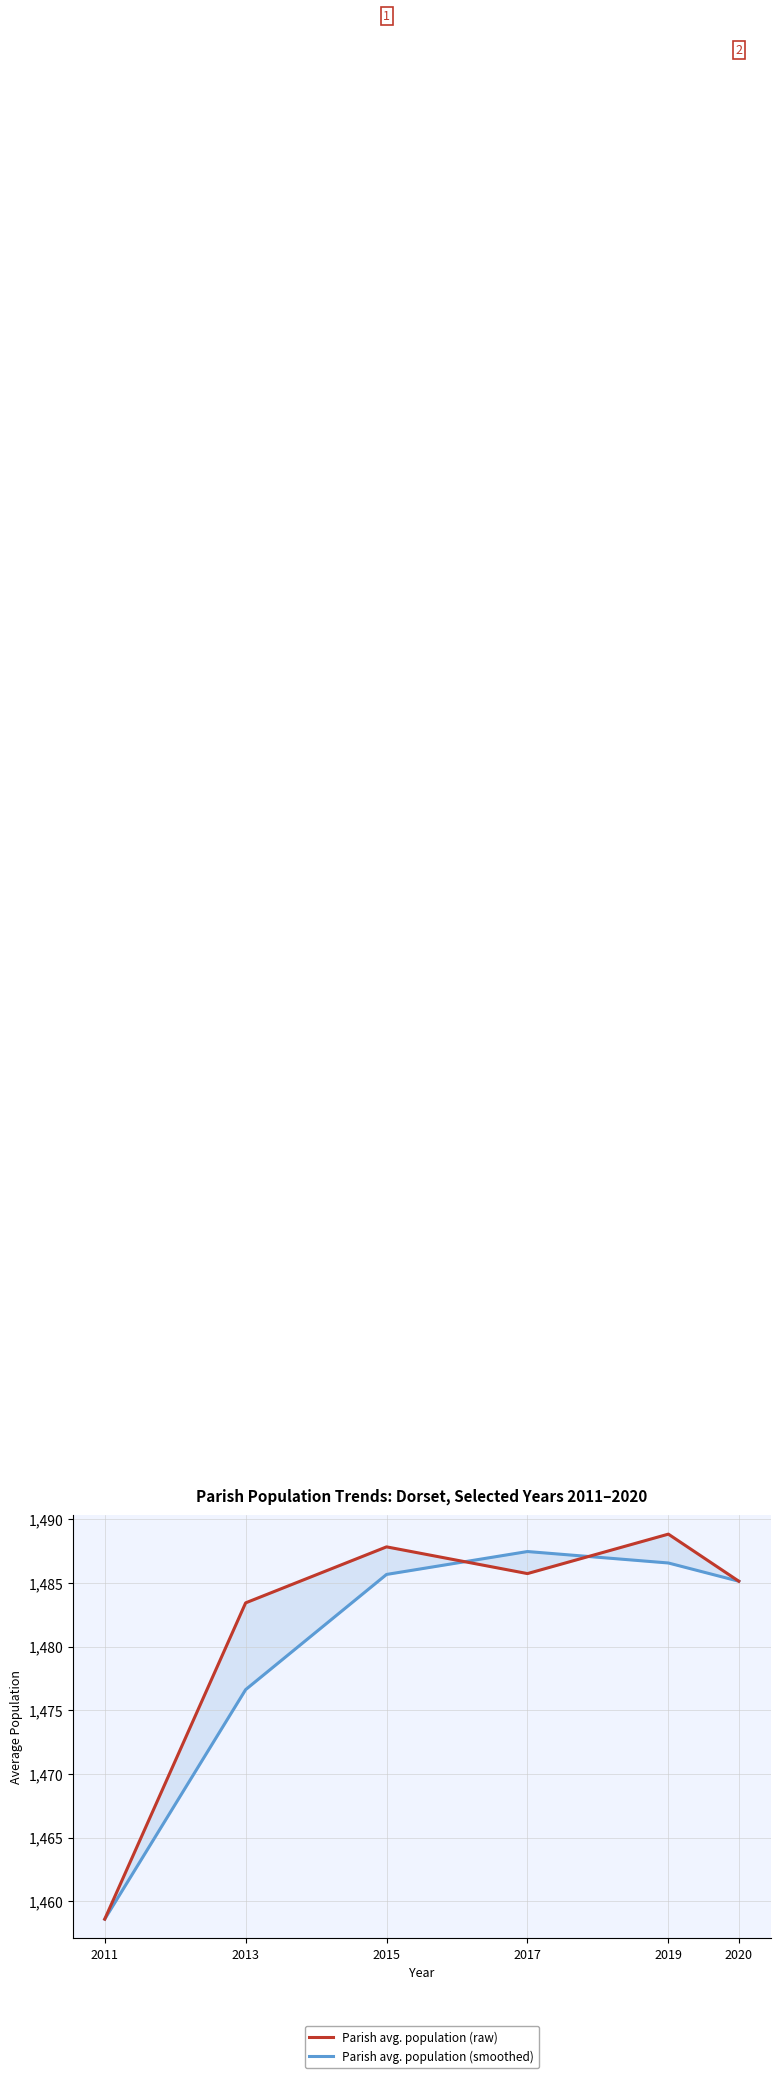

Is this an area chart (filled region under the line)?

No